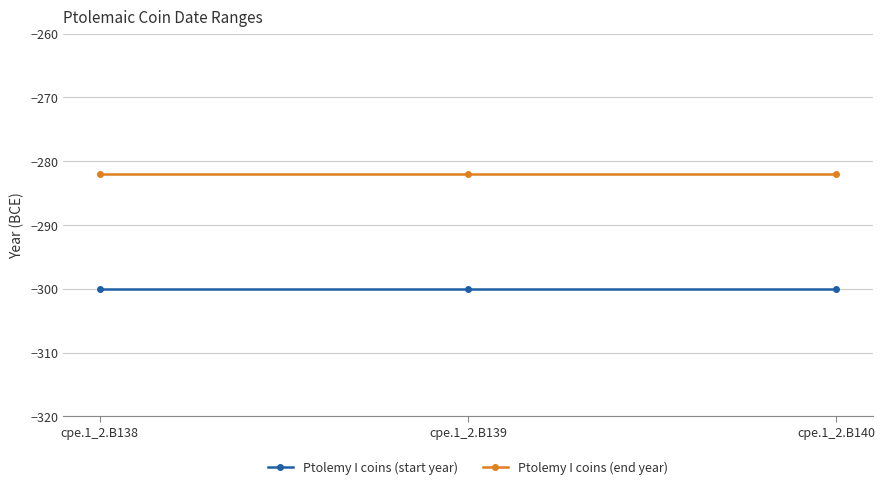

What is the sum of the Ptolemy I coins (end year) values at cpe.1_2.B139 and cpe.1_2.B138?

-564